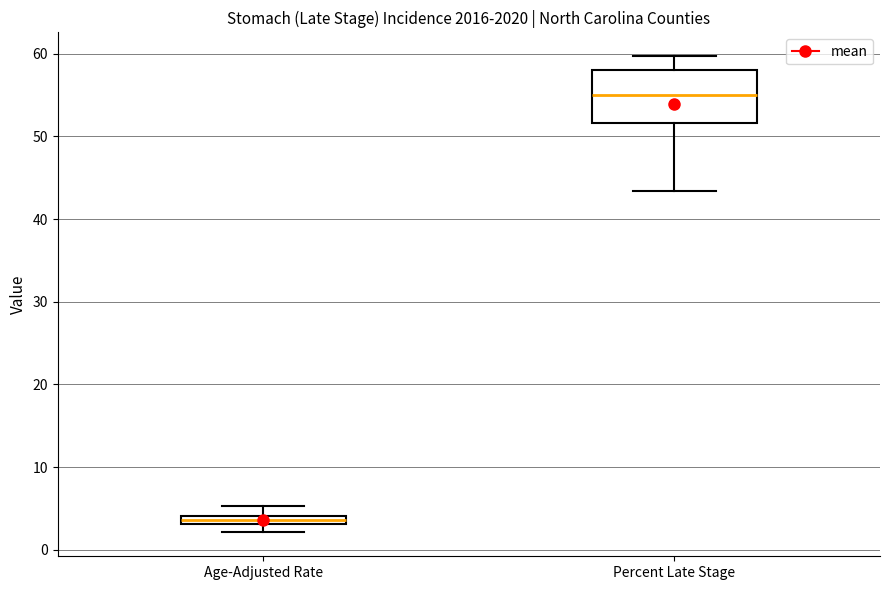

Which box's median line is the lowest?

Age-Adjusted Rate